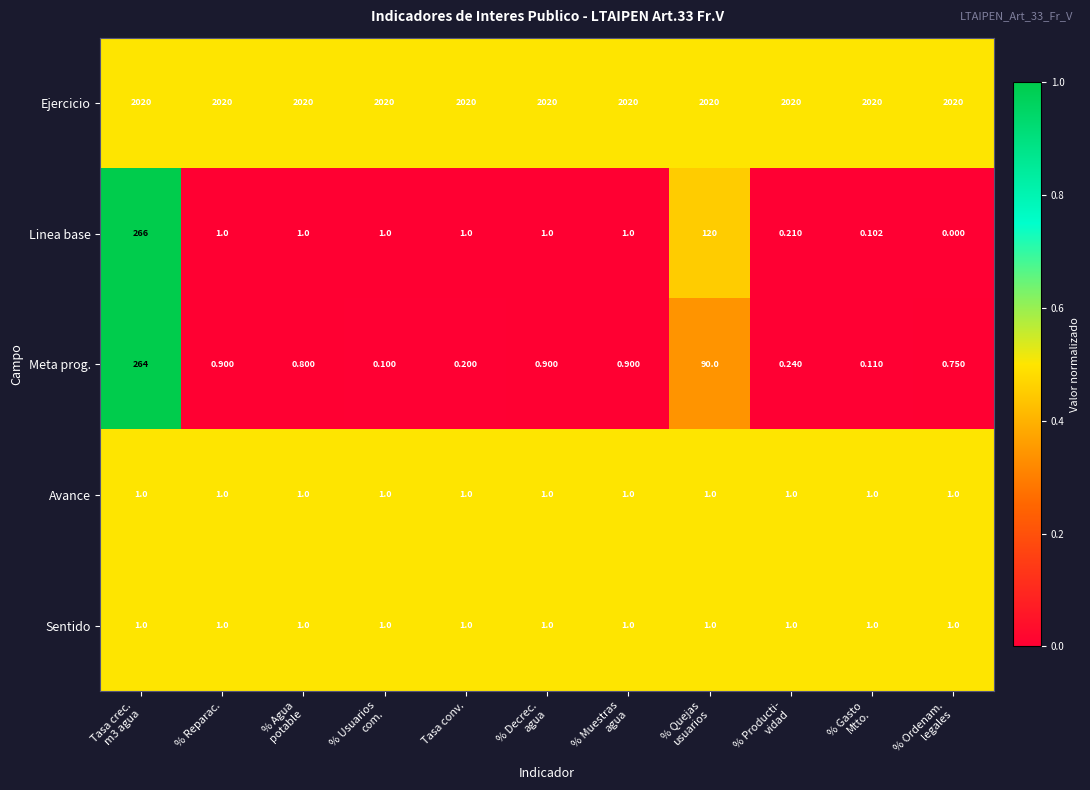

Count the number of data series in this chart.

5